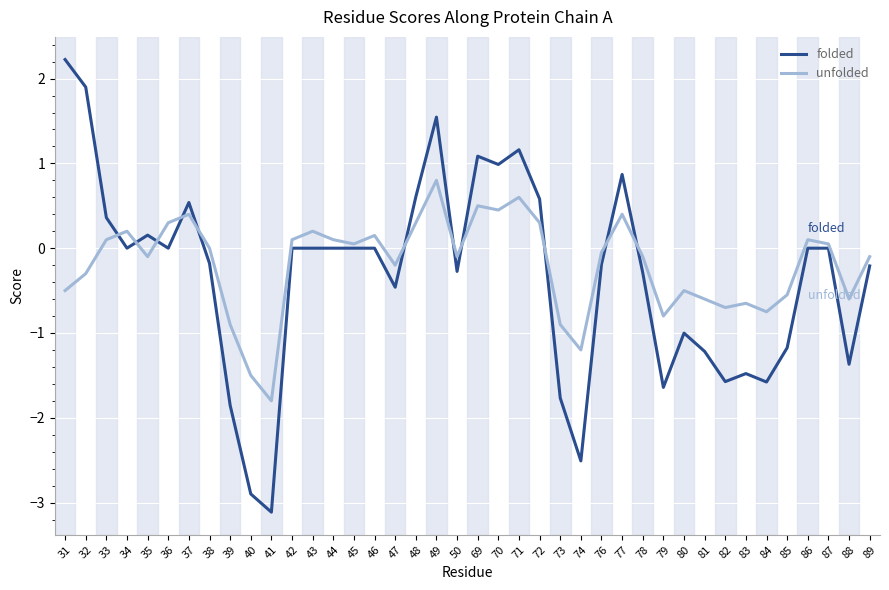

Is it true that unfolded equals 0.1 at 42?

True